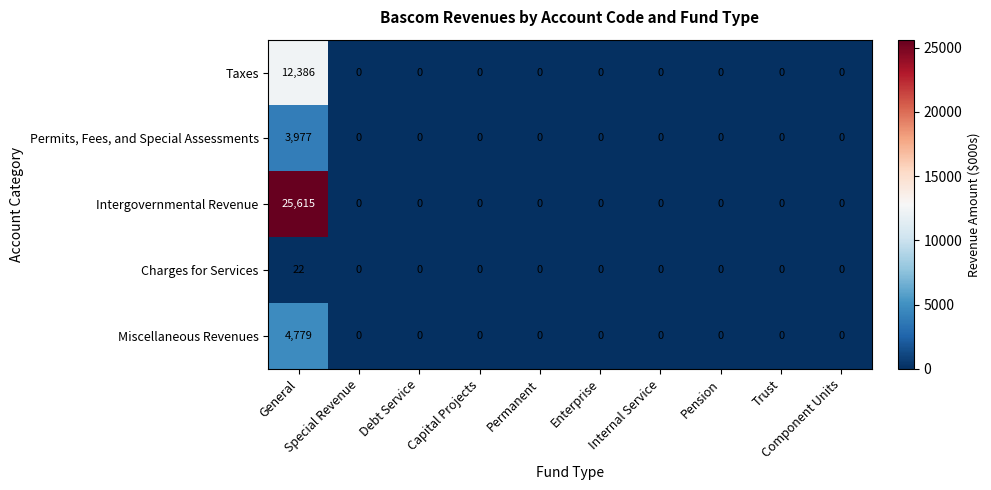

Which series has the largest range (max minus min)?

Intergovernmental Revenue